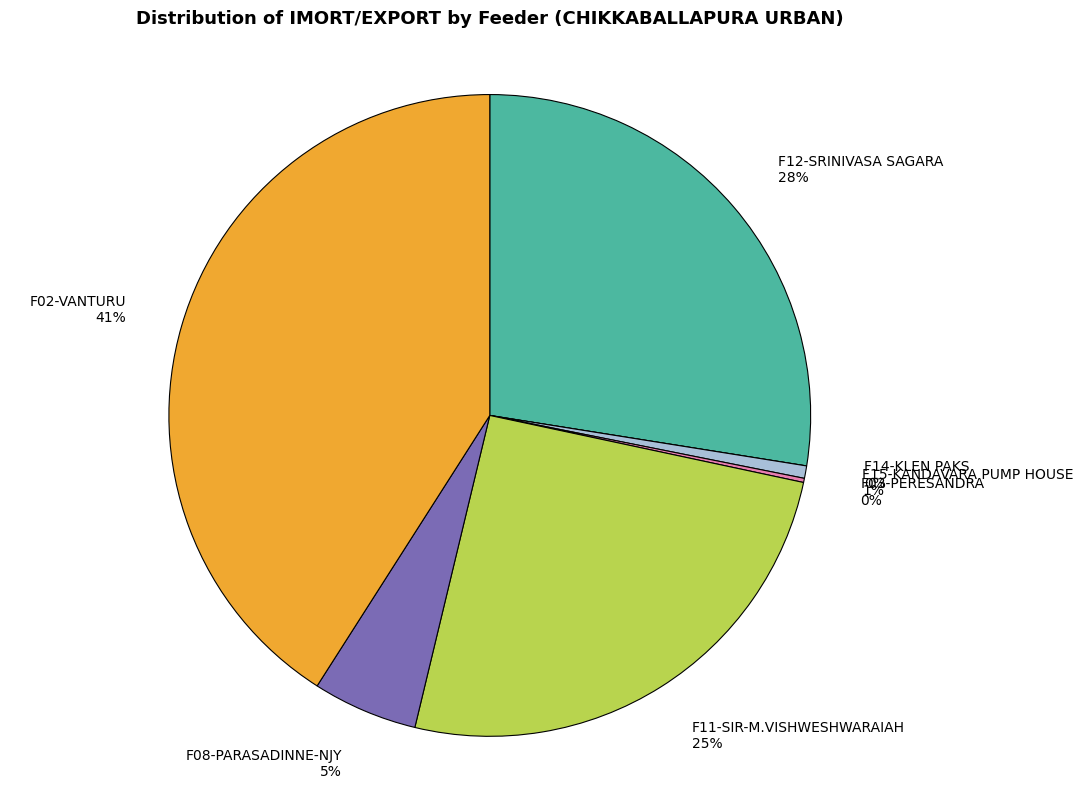

To the nearest percent, what is the average slice percentage?

14%